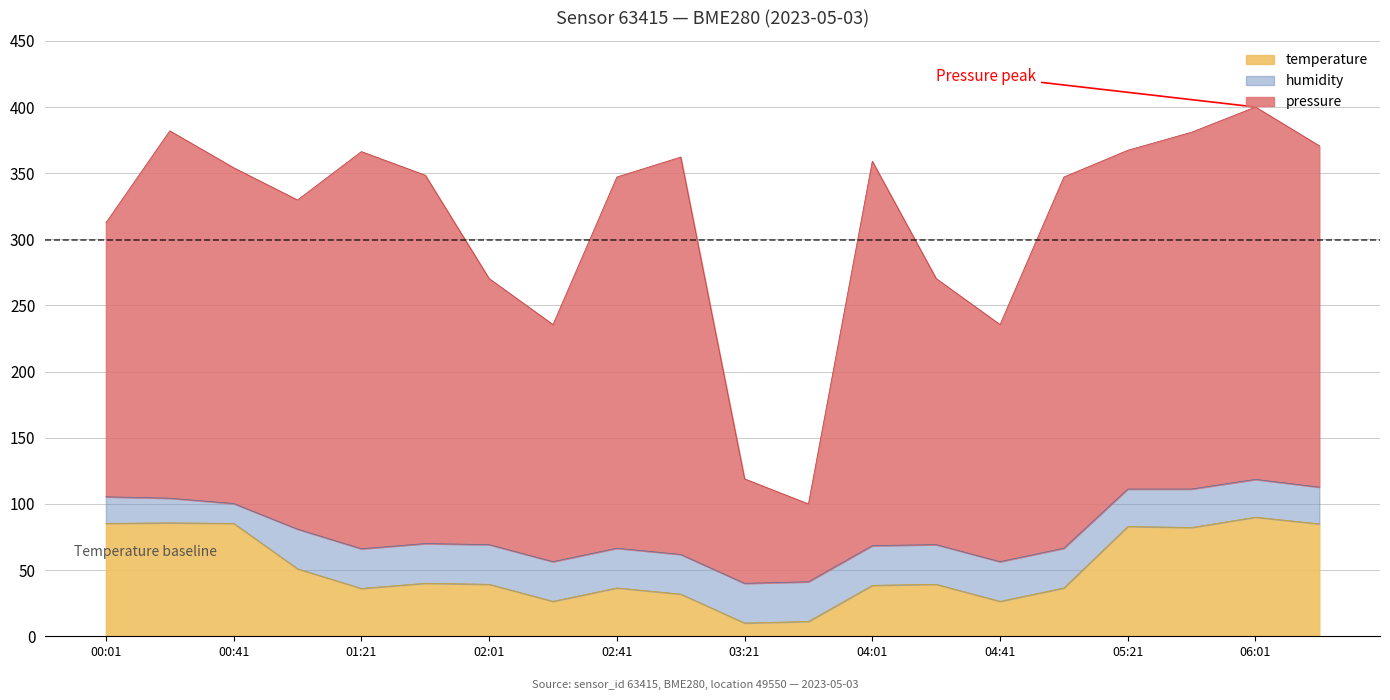

At which label does temperature first exceed 39?

00:01